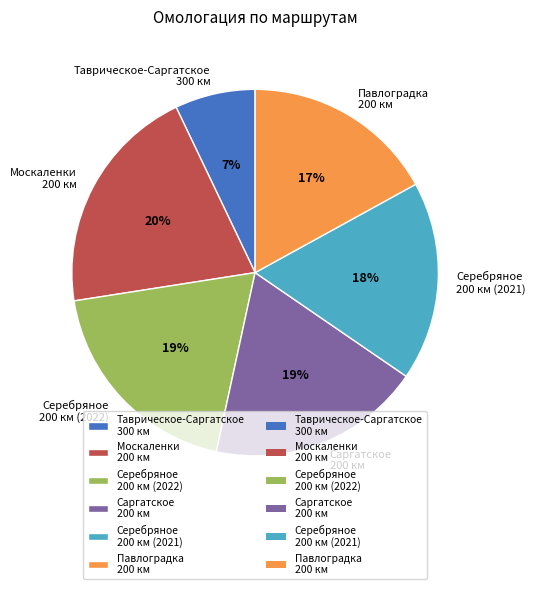

To the nearest percent, what is the difference between the largest and smallest slice percentages?

13%